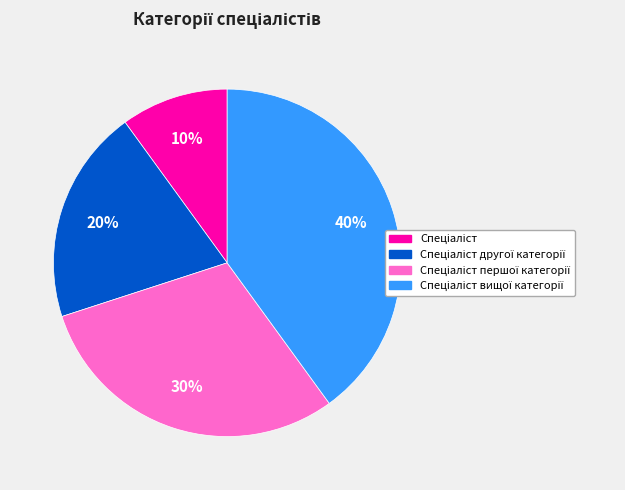

Is there a majority slice in this chart?

No